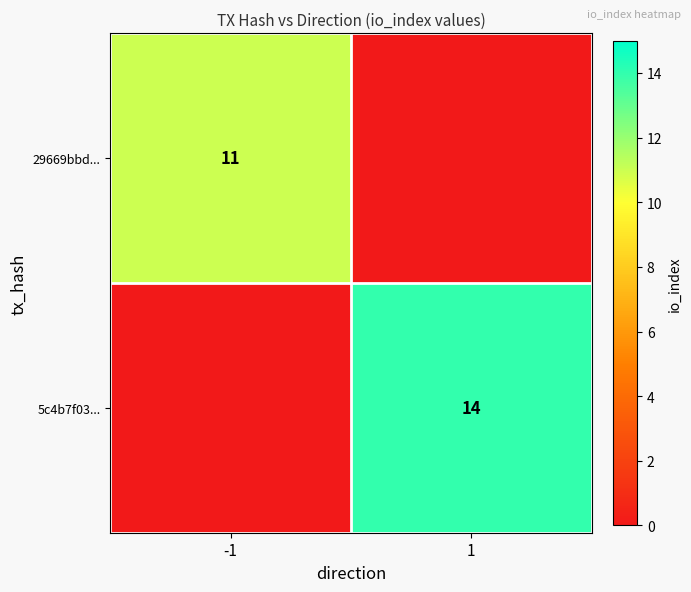

The 29669bbd... series shows 11 at -1. True or false?

True